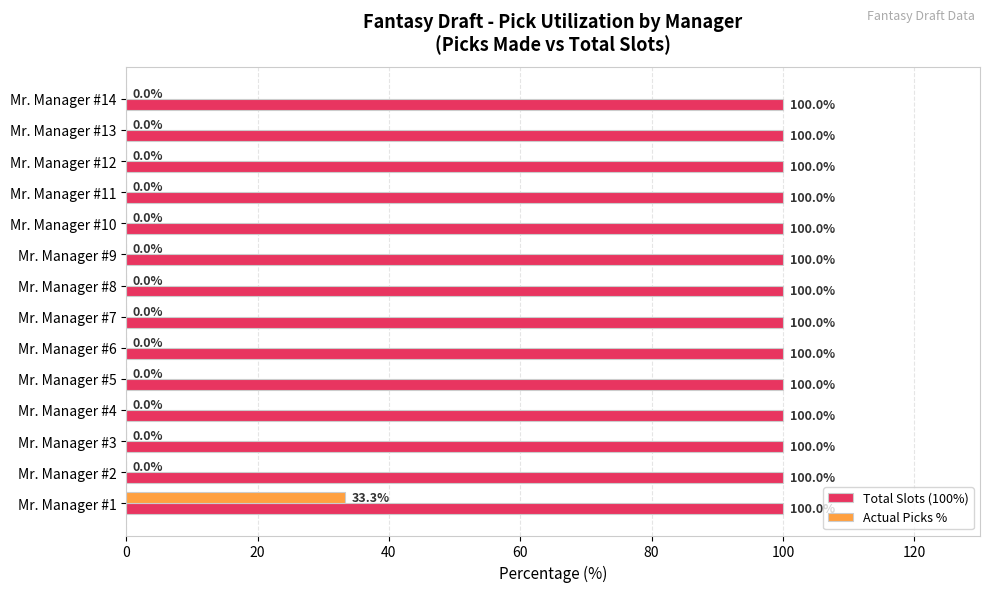

What is the maximum value for Total Slots (100%)?

100.0